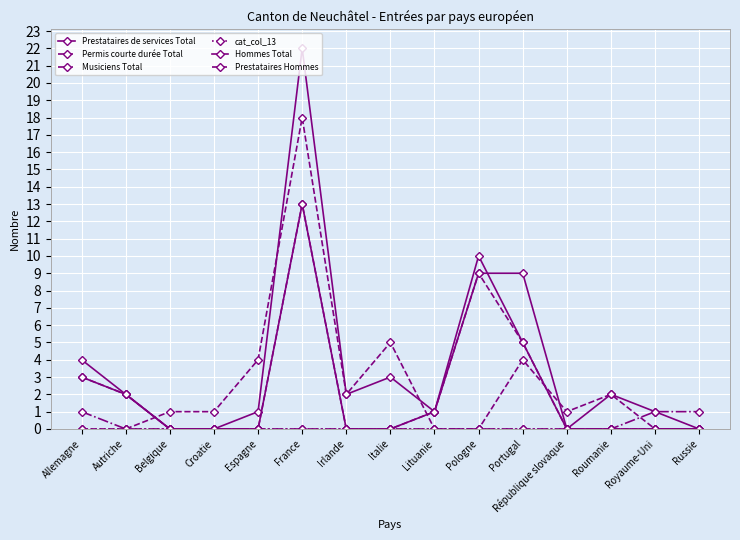

What is the greatest value displayed?

22